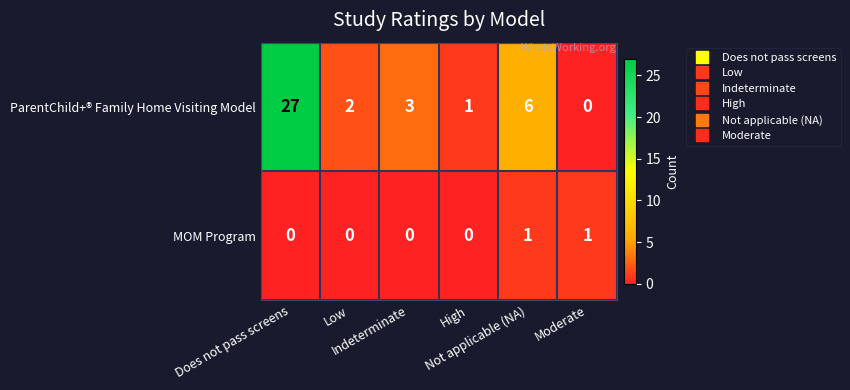

What is the total value across all series at Low?

2